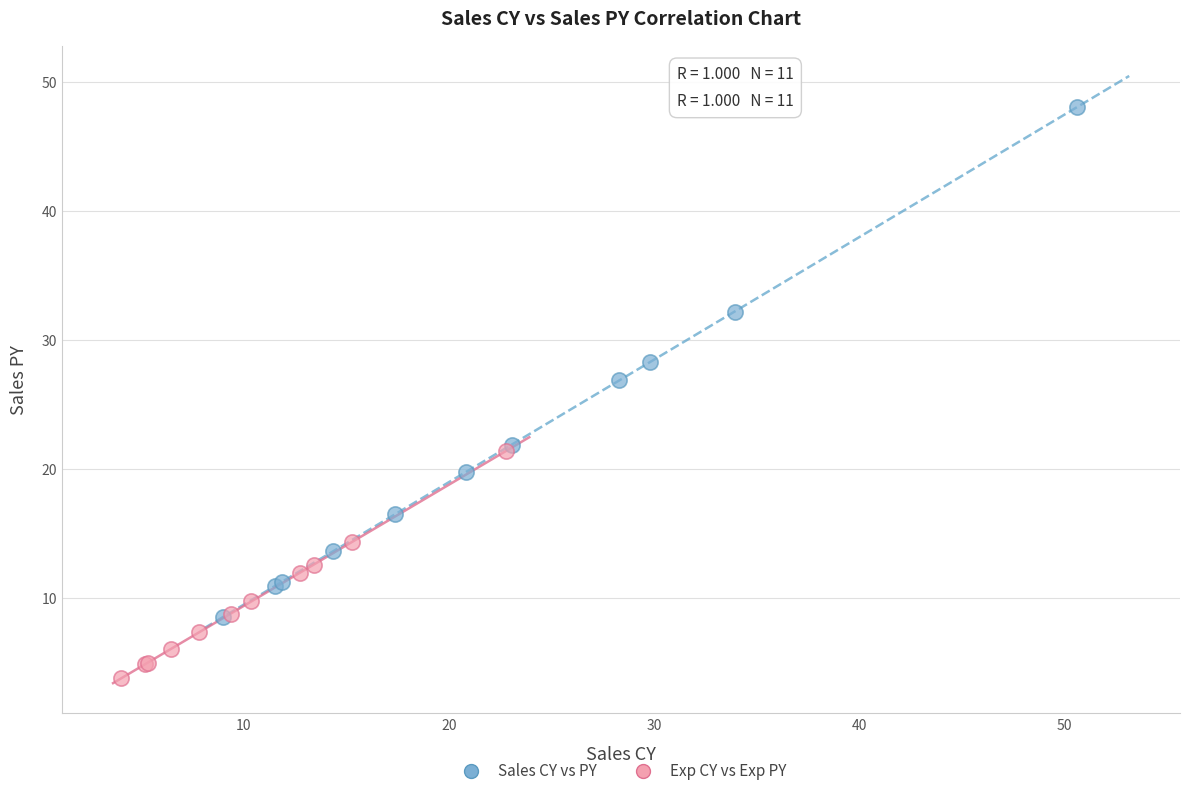

Which series contains the highest Y value?

Sales CY vs PY